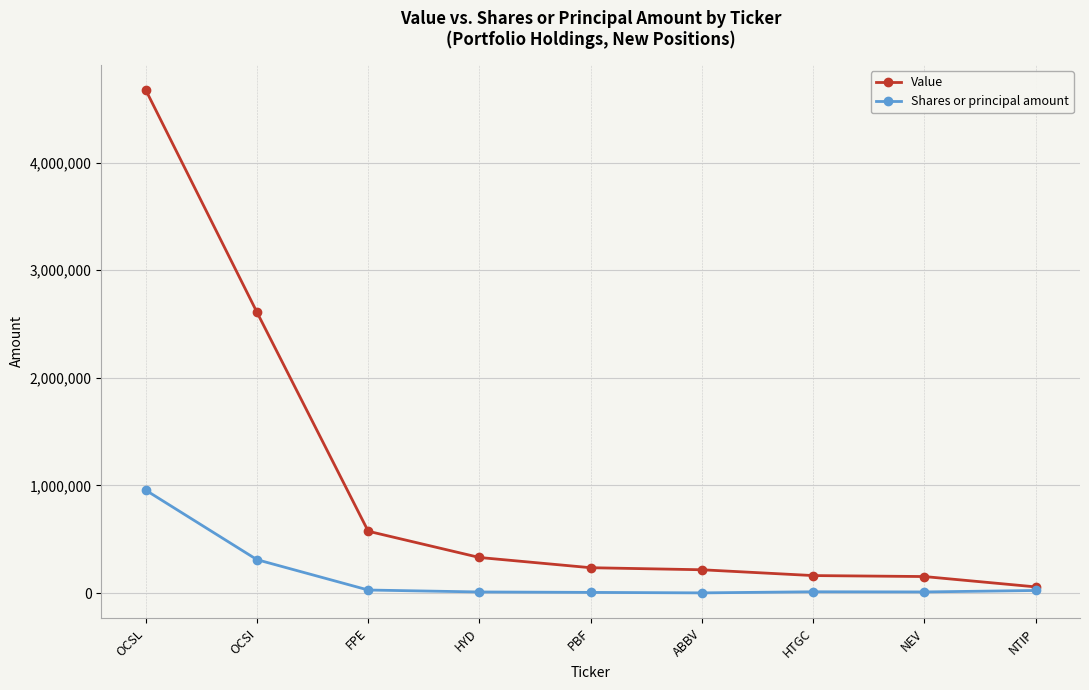

What is the approximate value of Value at HYD, to the nearest 10?

331000